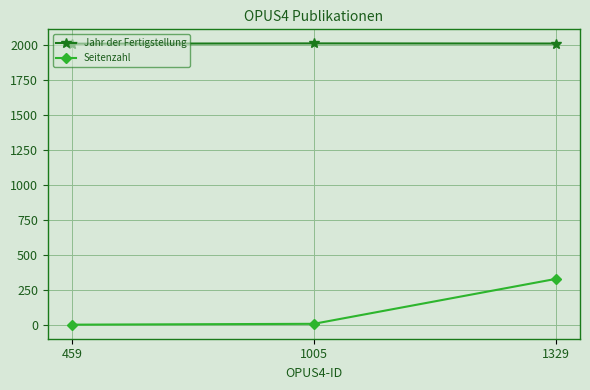

Is the value of Seitenzahl at 1329 greater than the value of Jahr der Fertigstellung at 1329?

No